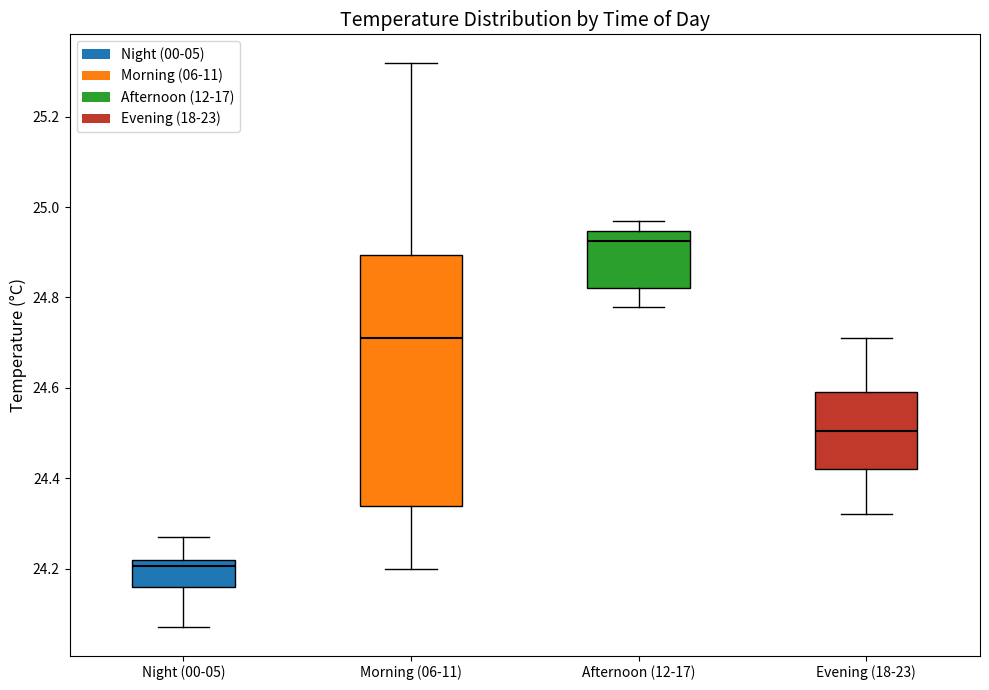

Reading left to right, transcribe this box plot: for each box, give where its median line is, the range the box spans, and where its two whiskers end, as read against the y-axis. The values are not printed on the chart, so give them approximately, as read against the axis.

Night (00-05): median 24.20, box 24.16 to 24.22, whiskers 24.08 to 24.28
Morning (06-11): median 24.72, box 24.34 to 24.90, whiskers 24.20 to 25.32
Afternoon (12-17): median 24.92, box 24.82 to 24.94, whiskers 24.78 to 24.98
Evening (18-23): median 24.50, box 24.42 to 24.60, whiskers 24.32 to 24.72